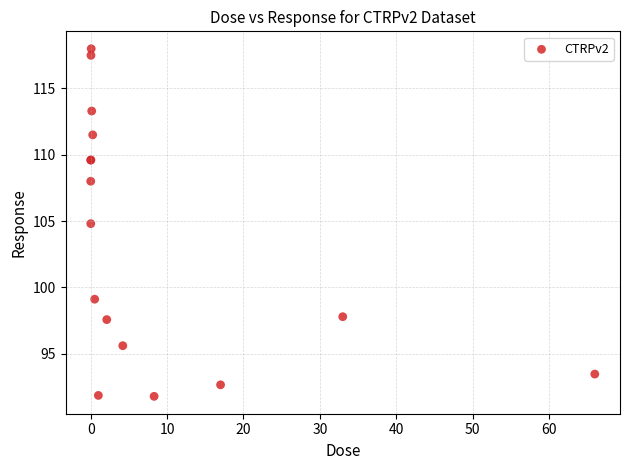

What Y value in the scatter plot is closest to 104?

104.8